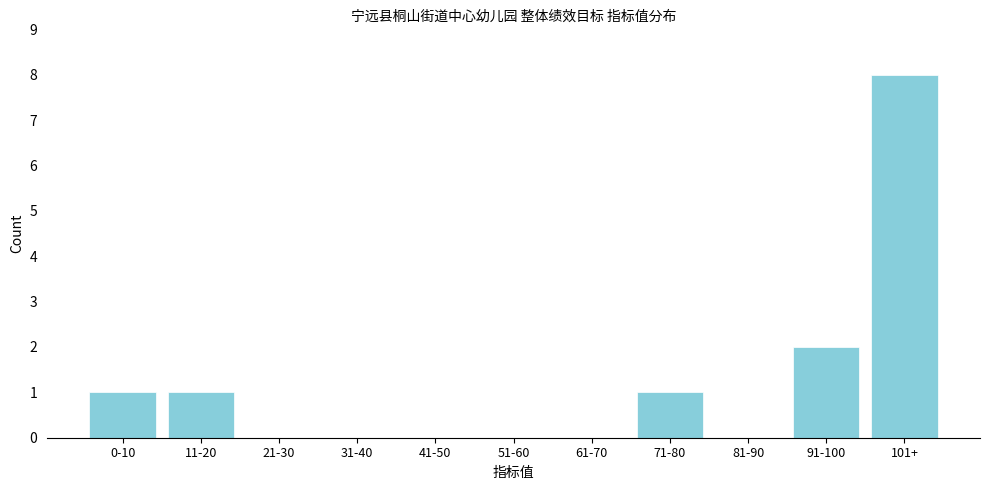

Reading left to right, extract all data points from this chart.

0-10=1	11-20=1	21-30=0	31-40=0	41-50=0	51-60=0	61-70=0	71-80=1	81-90=0	91-100=2	101+=8